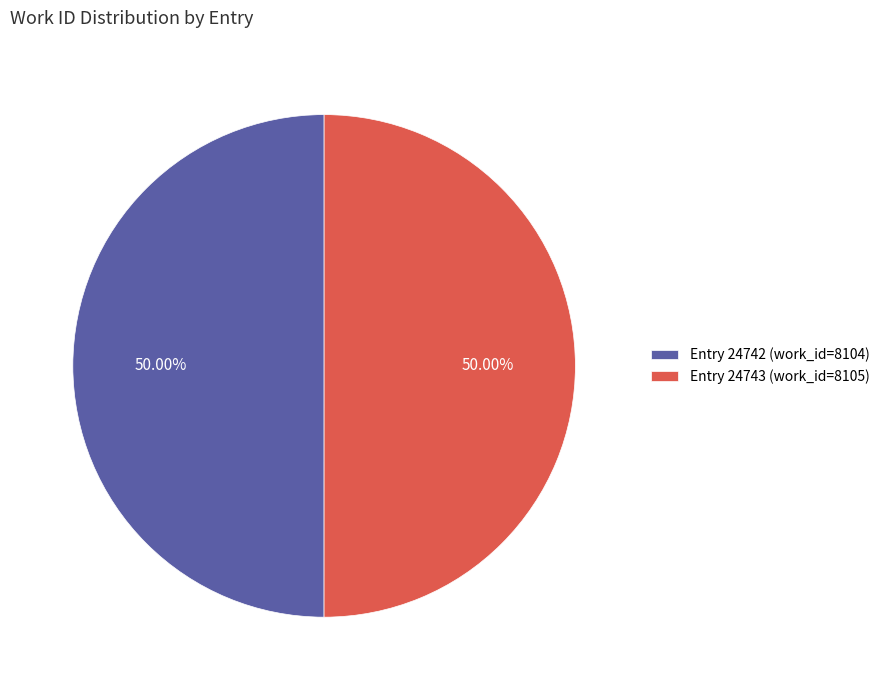

Approximately how many times larger is the value at Entry 24743 (work_id=8105) compared to Entry 24742 (work_id=8104)?

1.0